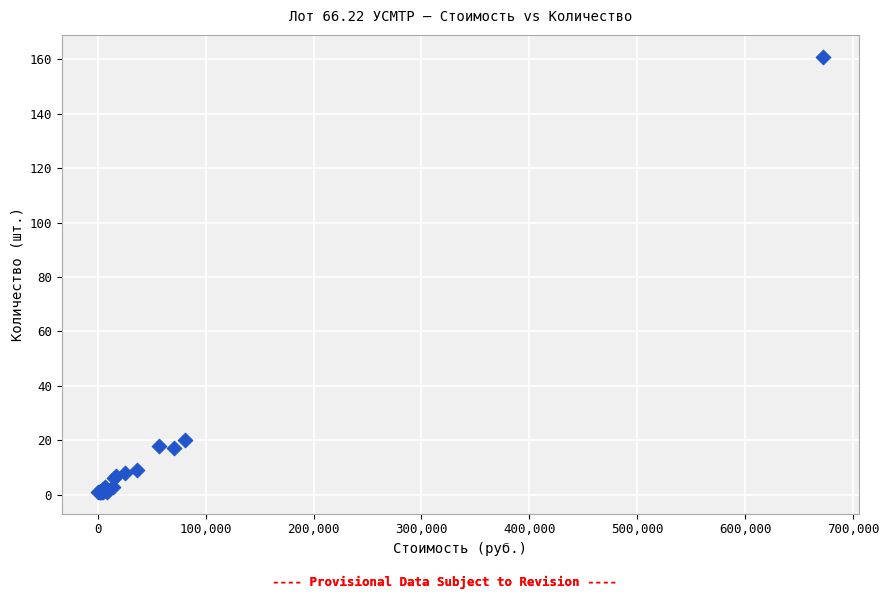

What Y value in the scatter plot is closest to 81?

20